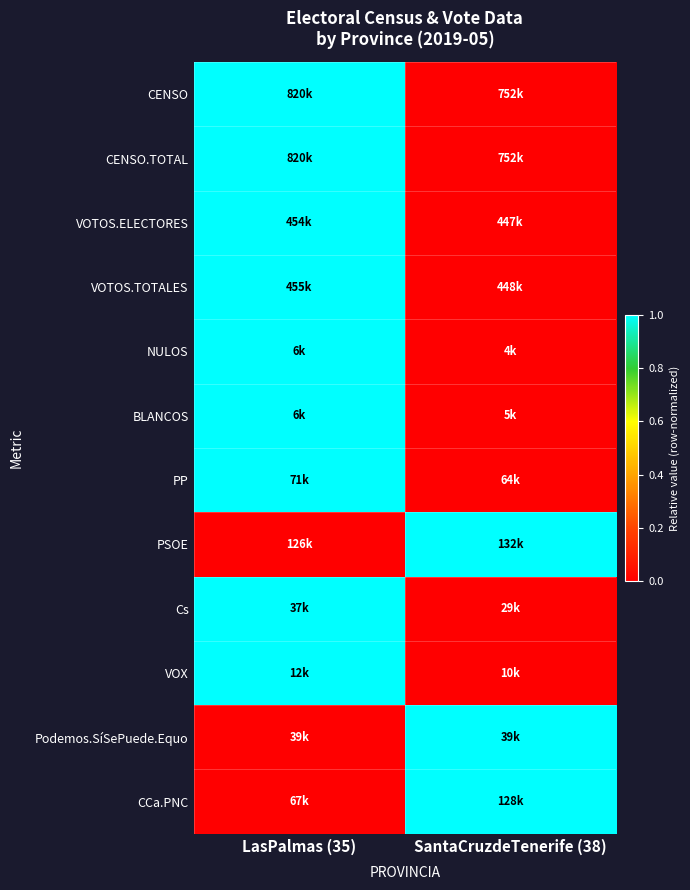

What is the spread (max minus min) of values at SantaCruzdeTenerife (38)?

1